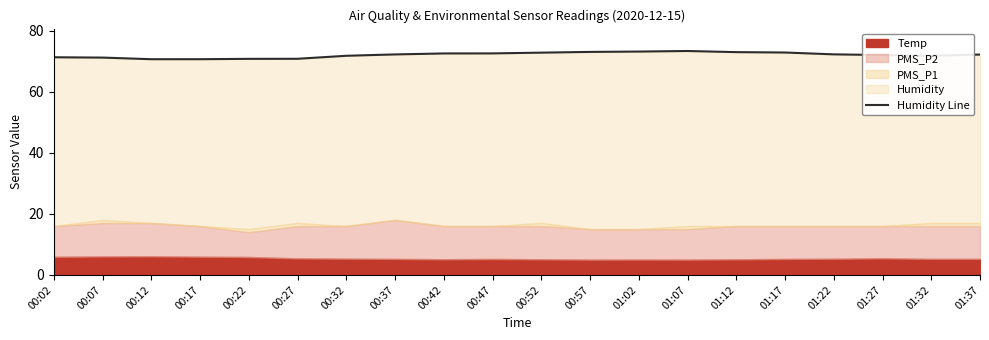

How many points are higher than both their immediate neighbors (excluding endpoints)?

1